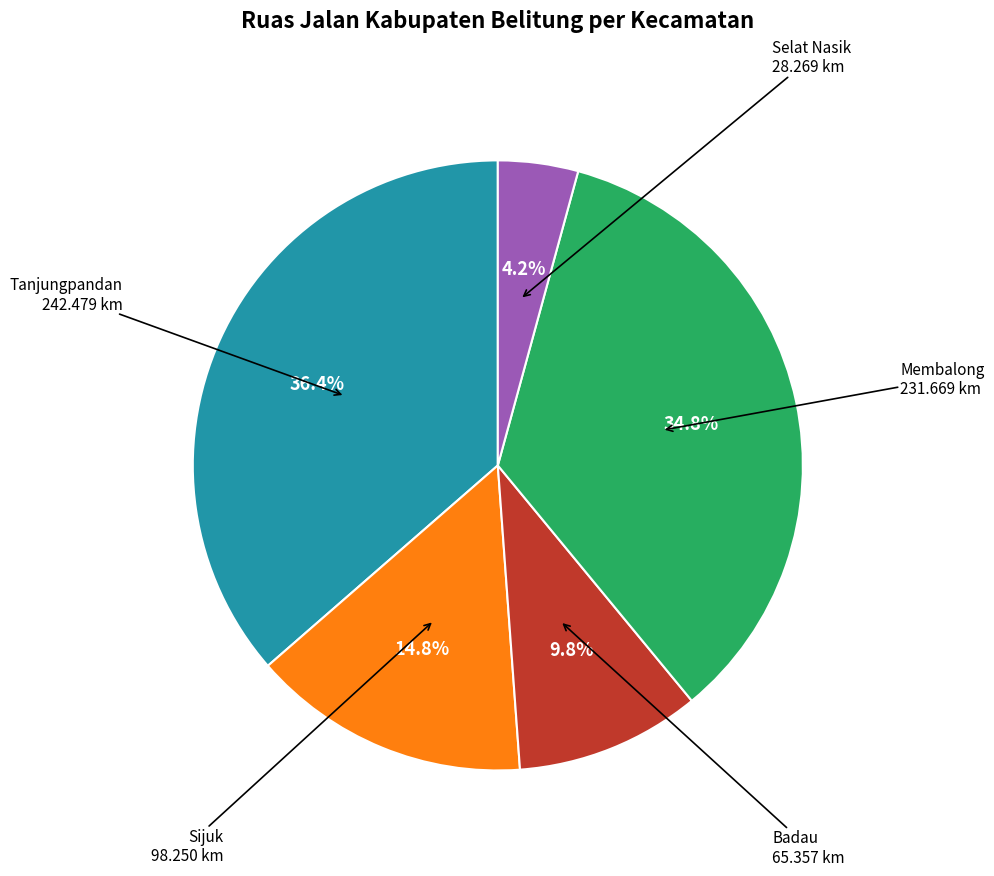

Count the number of slices in the pie.

5